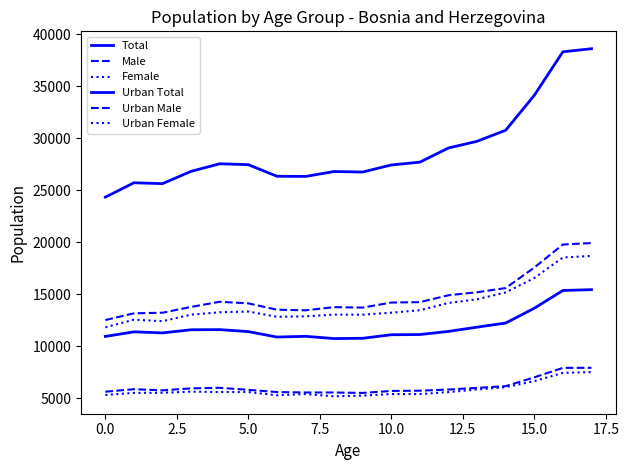

How many lines are shown in the chart?

6